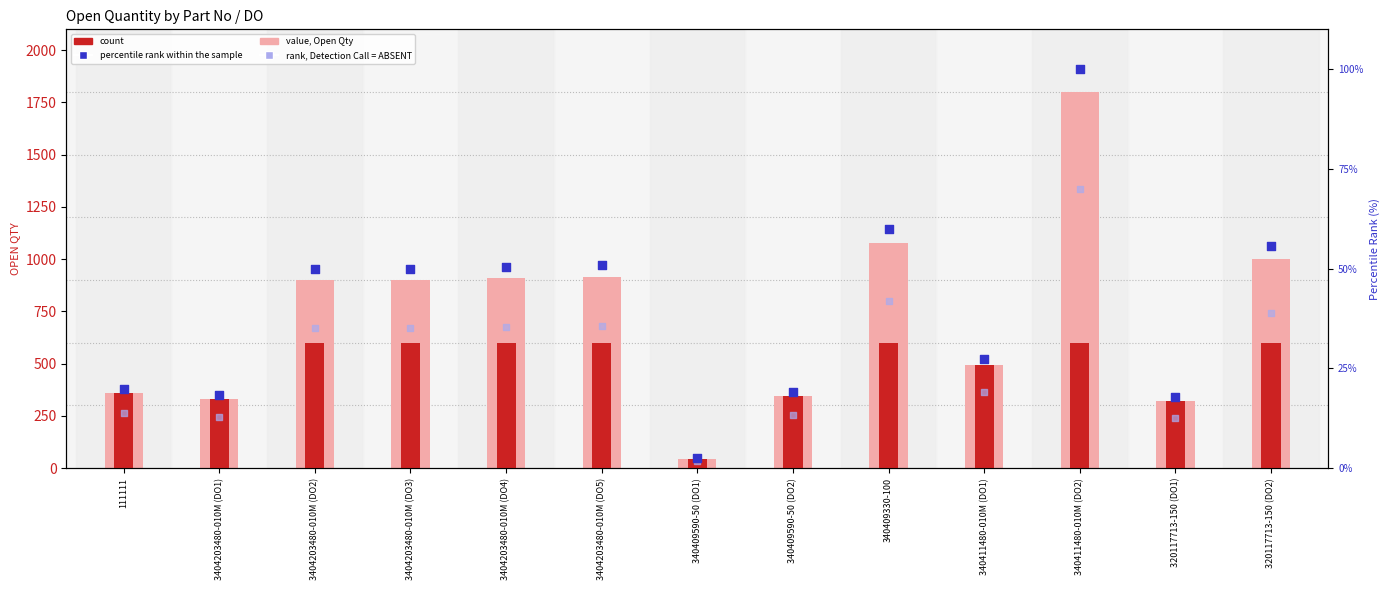

Which series has the largest total across all categories?

value, Open Qty (light)